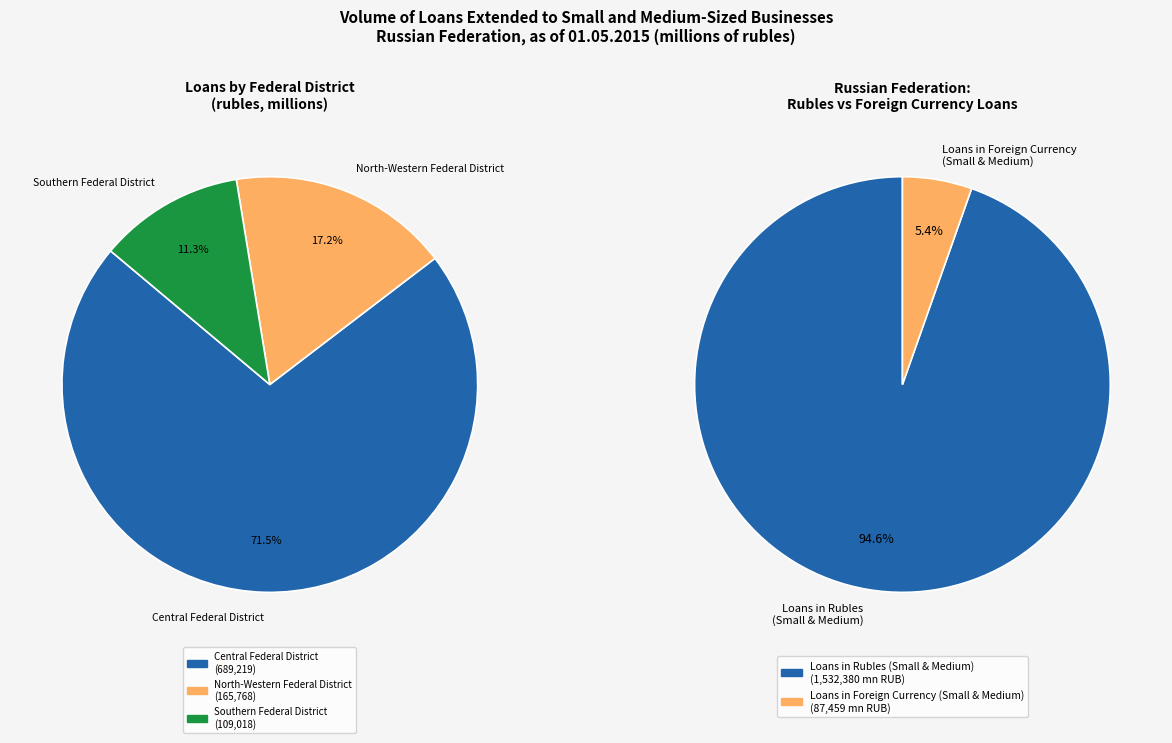

Combined, do North-Western Federal District and Russian Federation Total account for over 50%?

Yes